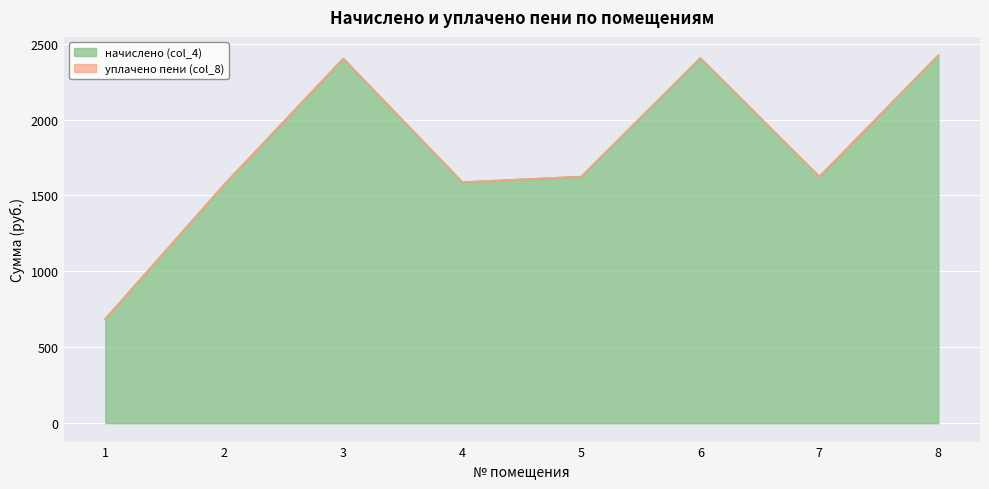

What is the difference between the maximum and minimum values?

1736.9